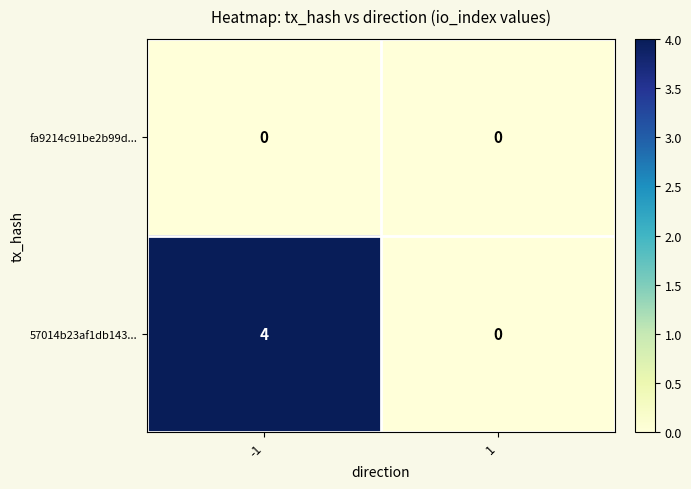

What is the difference between the highest and lowest values at -1?

4